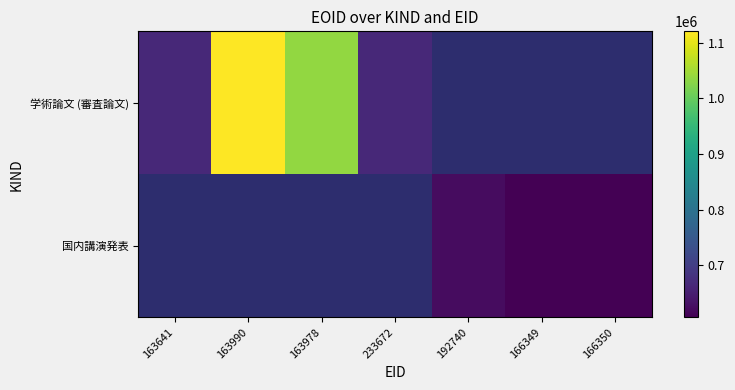

Between 163641 and 166350, which is larger?

166350